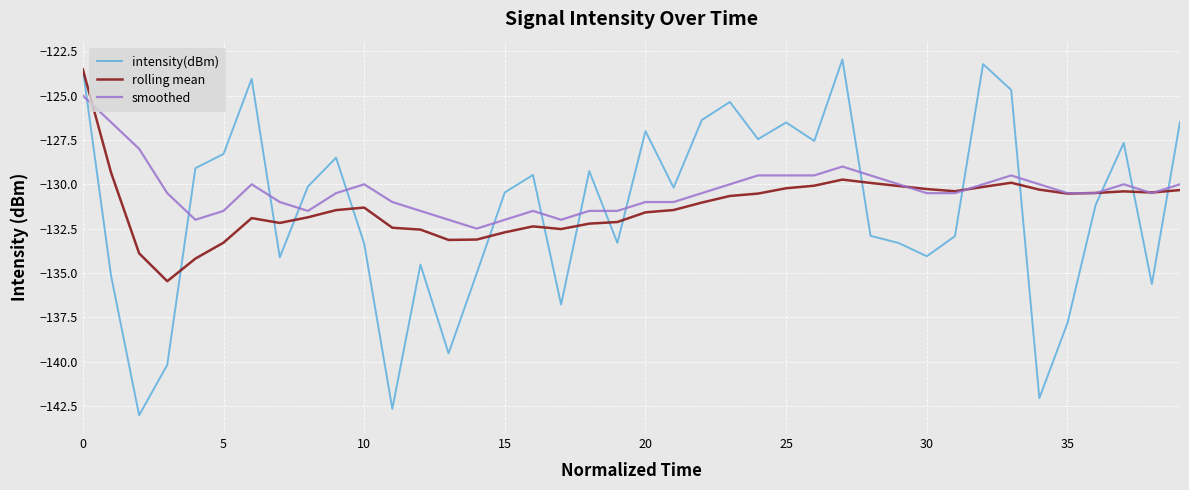

What is the sum of all smoothed values?

-5213.5